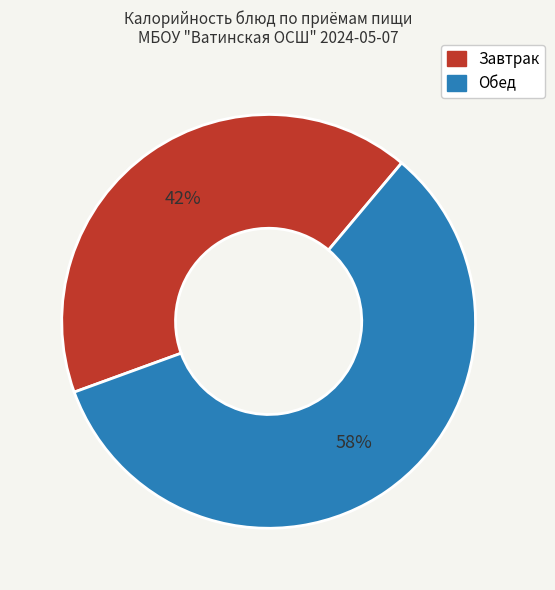

Does any single category account for the majority?

Yes